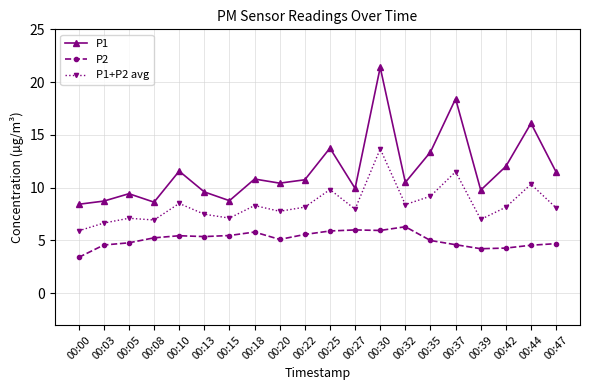

What is the lowest value of the P2 series?

3.4